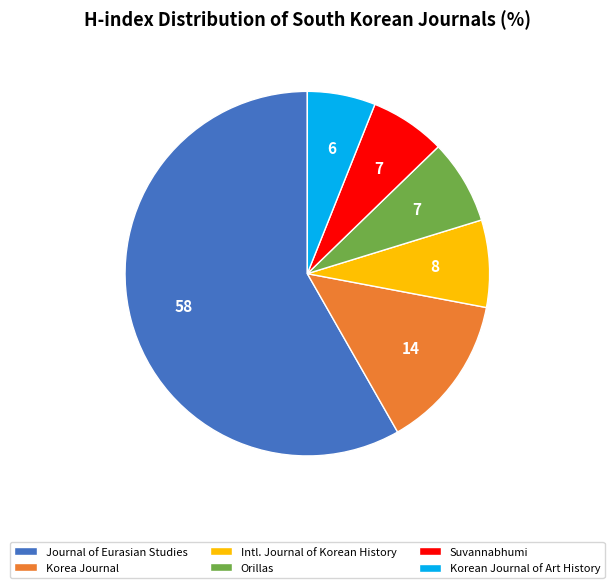

Combined, do Suvannabhumi and Orillas account for over 50%?

No